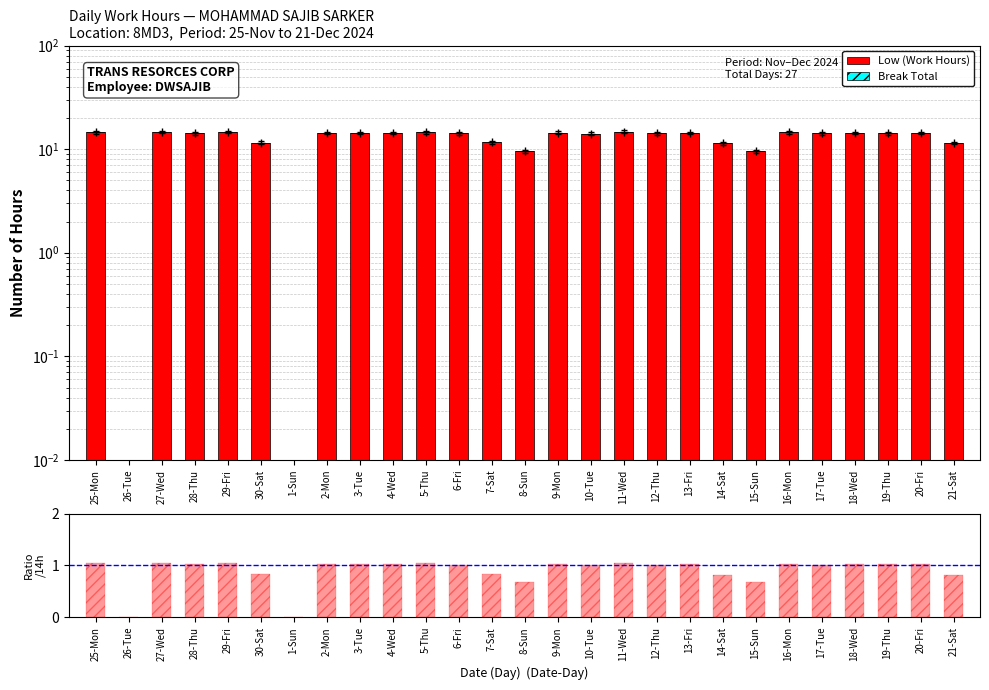

How many positive values does the Low (Work Hours) series have?

25